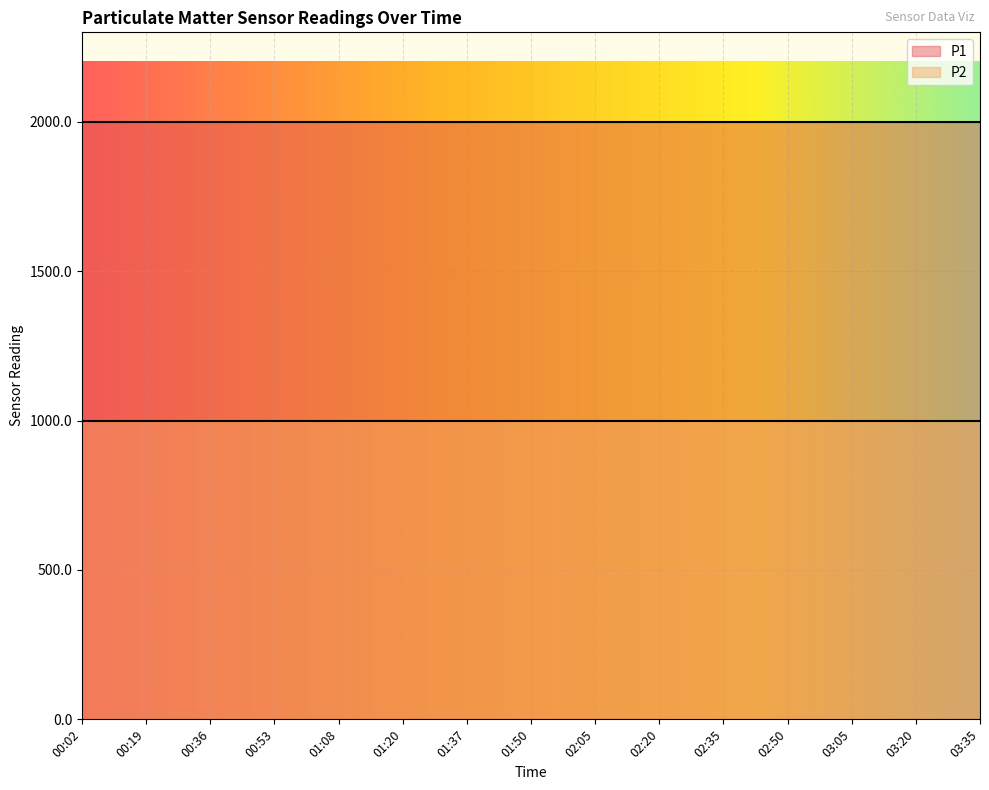

Reading left to right, list all the values displayed in this chart.

P1: 1999.9	1999.9	1999.9	1999.9	1999.9	1999.9	1999.9	1999.9	1999.9	1999.9	1999.9	1999.9	1999.9	1999.9	1999.9
P2: 999.9	999.9	999.9	999.9	999.9	999.9	999.9	999.9	999.9	999.9	999.9	999.9	999.9	999.9	999.9